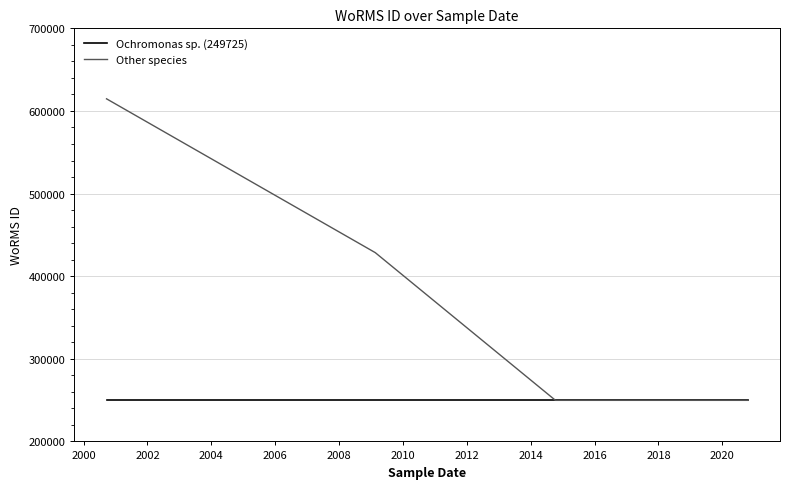

Which series has the largest total across all categories?

Other species